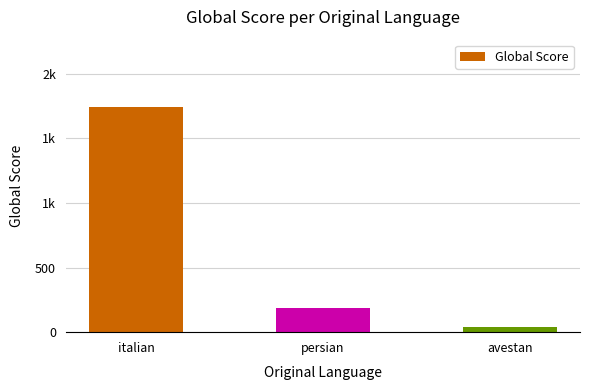

Are the bars horizontal?

No